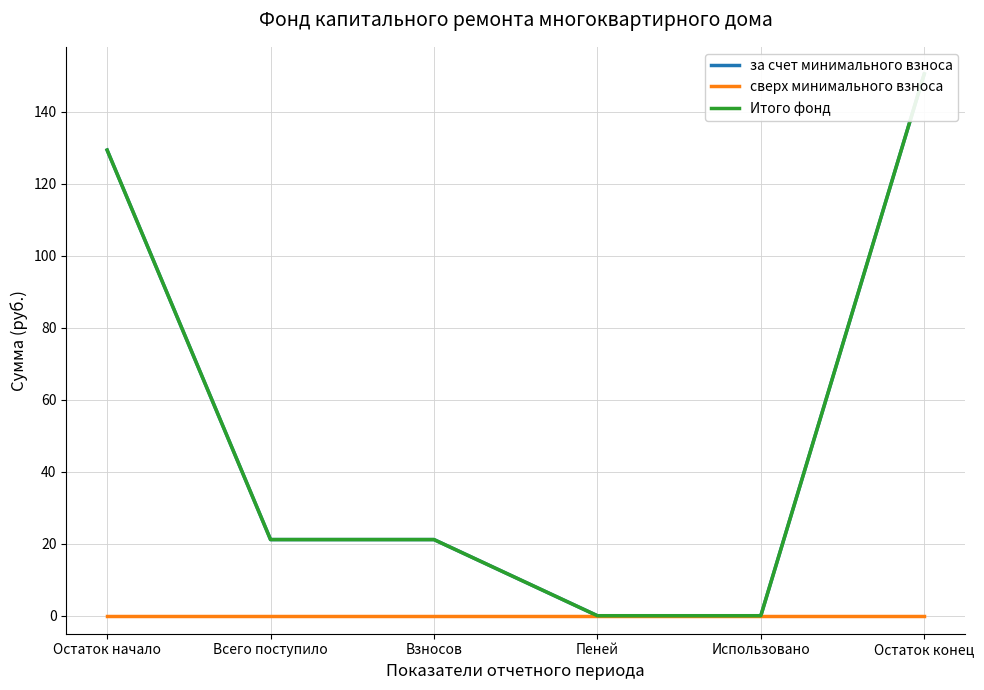

Which series changed the most between Использовано and Остаток конец?

за счет минимального взноса